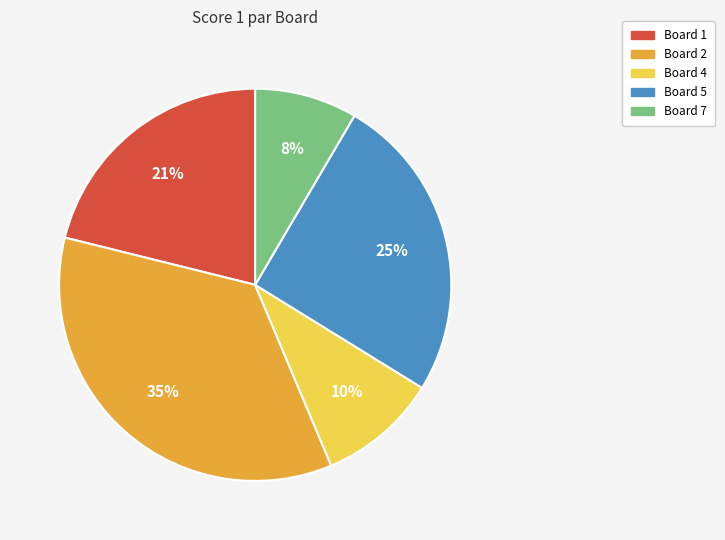

What is the largest slice in the pie chart?

Board 2